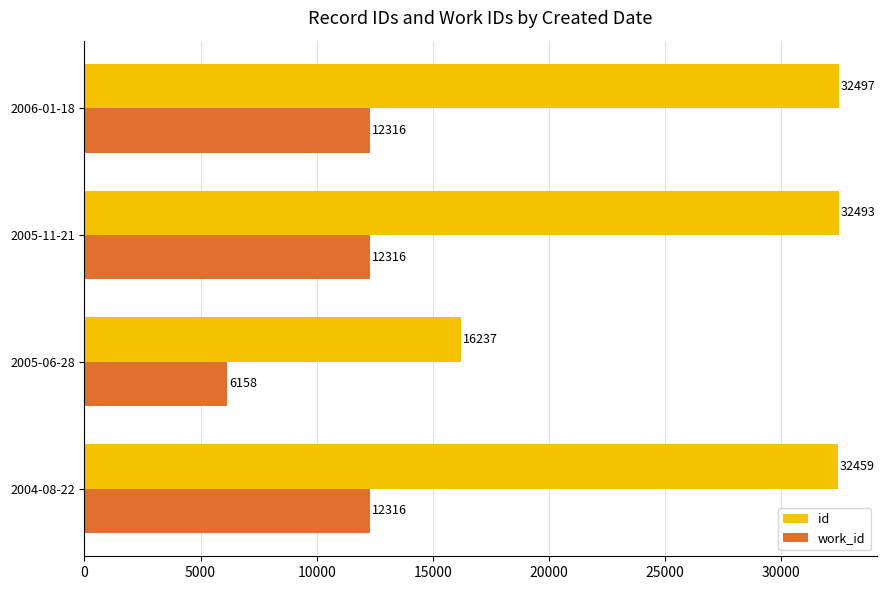

The value of id at 2004-08-22 is 12706. True or false?

False